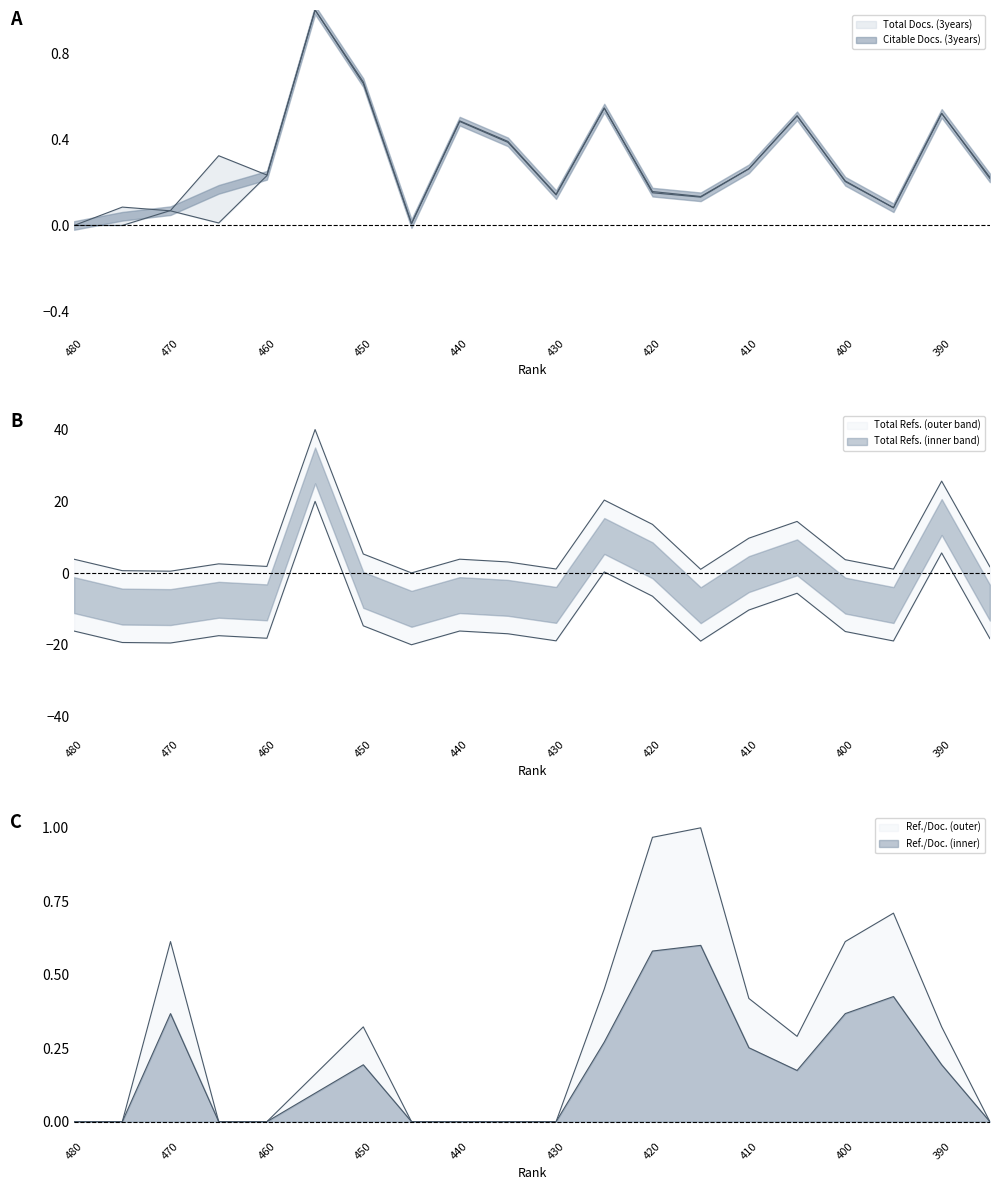

Does the chart display data point markers on the line(s)?

No